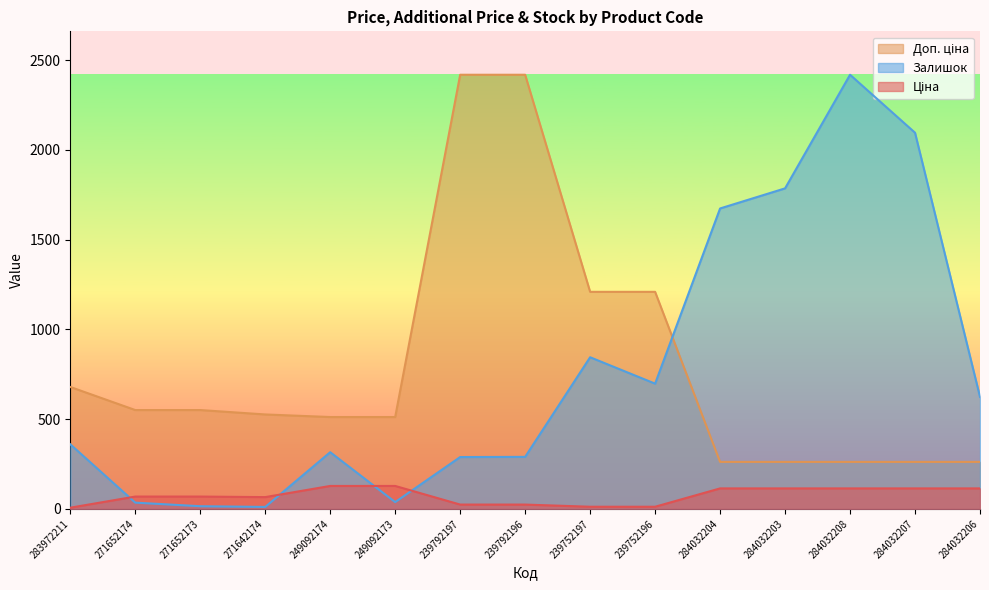

What are all the series names shown in the legend?

Ціна, Доп. ціна, Залишок